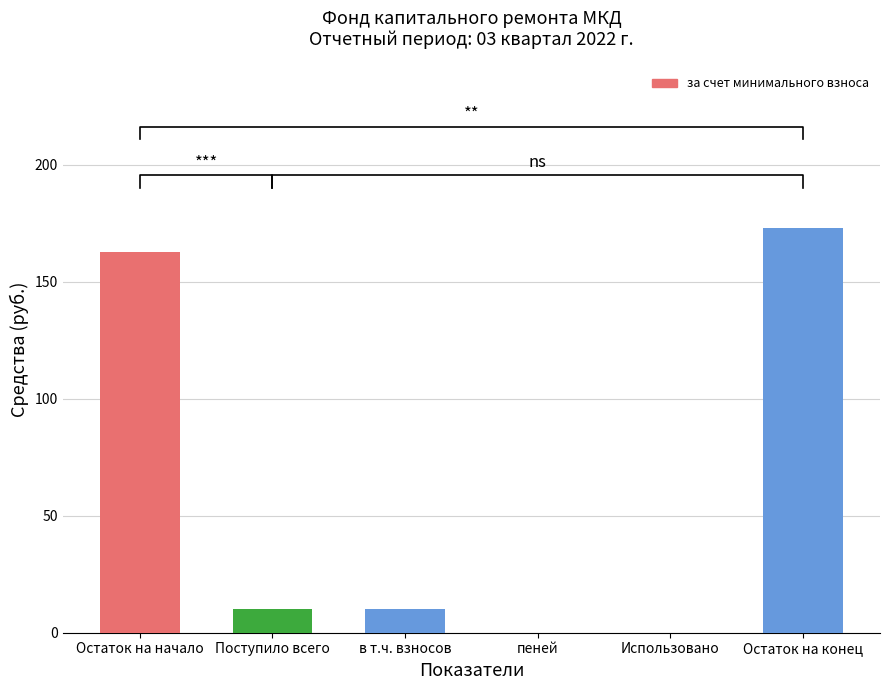

Read the value at в т.ч. взносов.

10.2